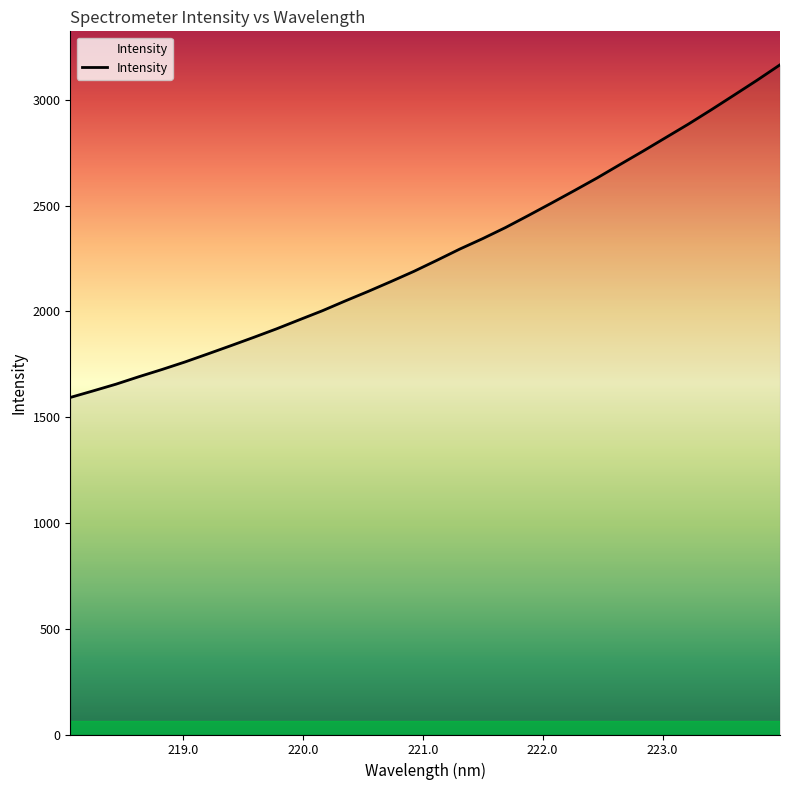

What is the minimum value shown in the chart?

1593.1